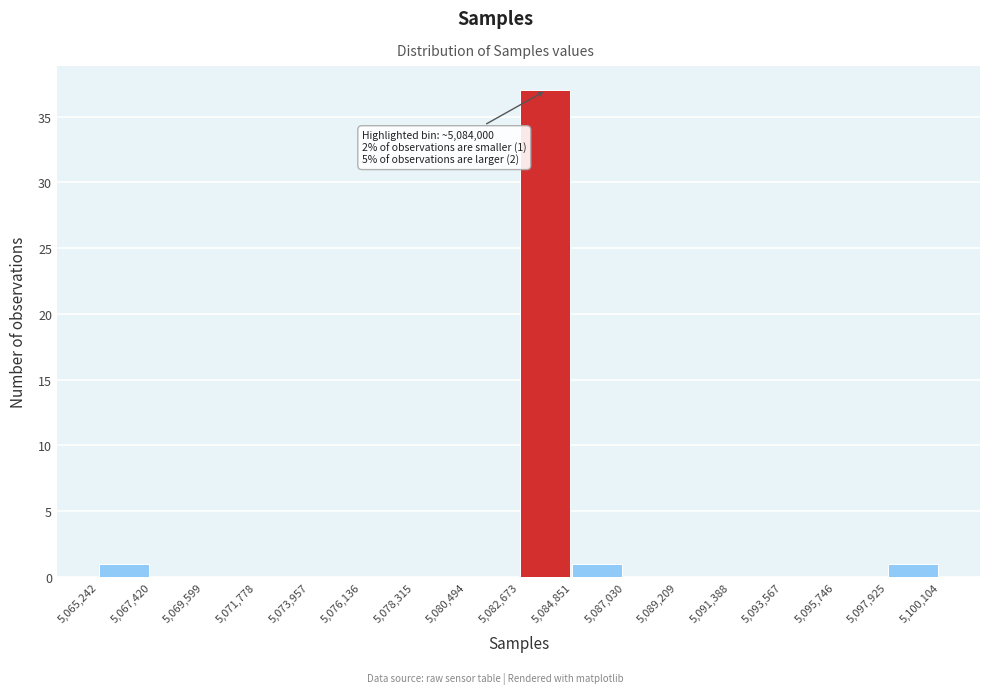

Which range on the x-axis has the tallest bar?

5,082,673 to 5,084,851